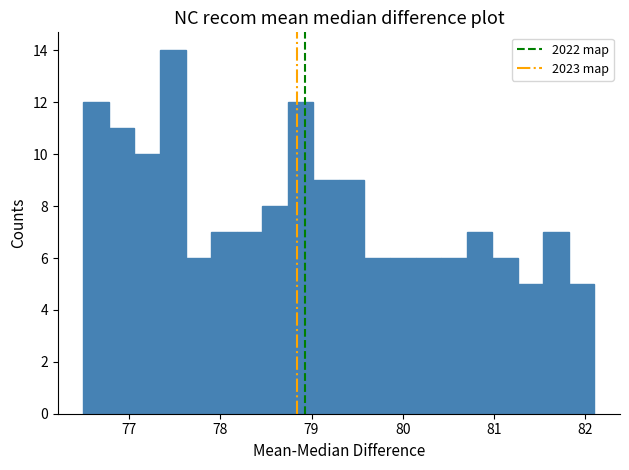

Read against the x-axis, roughly where is the centre of the tallest bar?

77.5